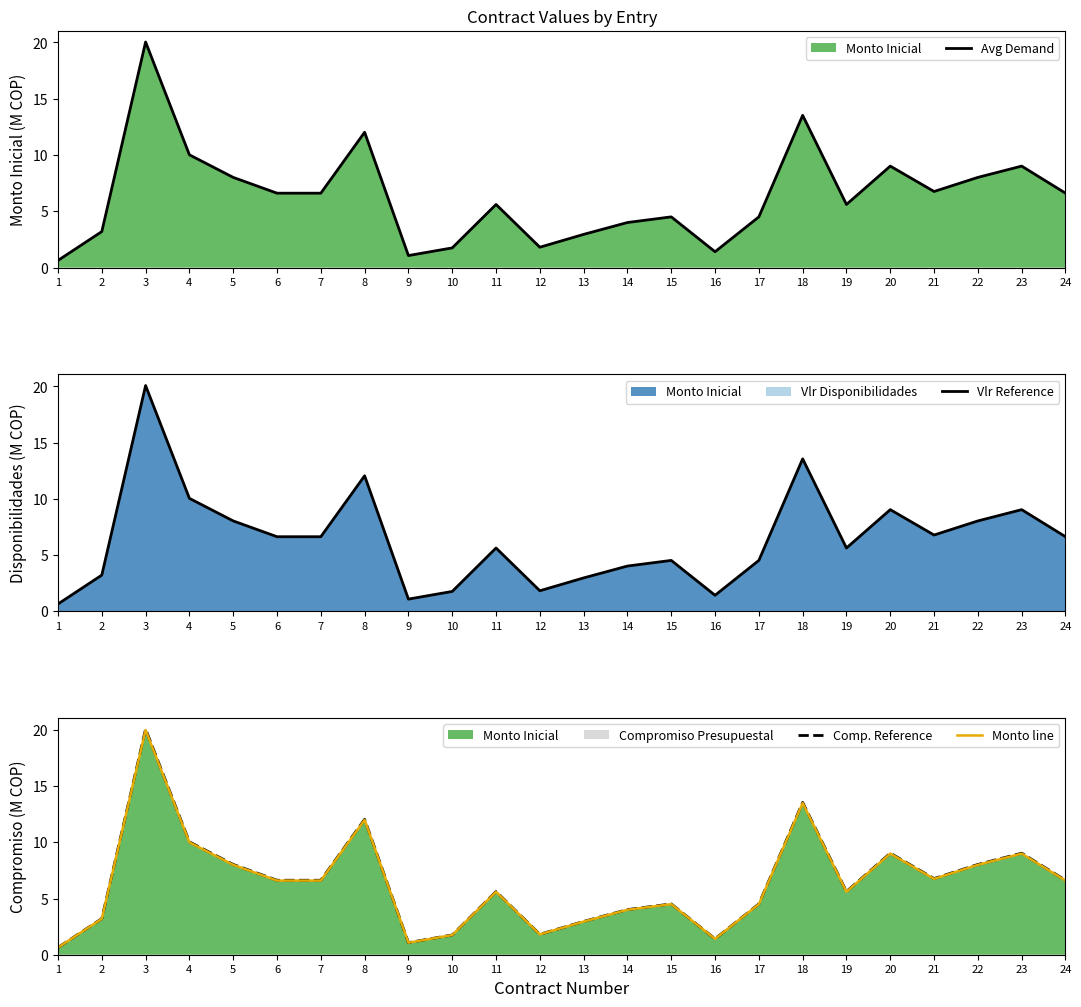

How many categories are shown in the chart?

24